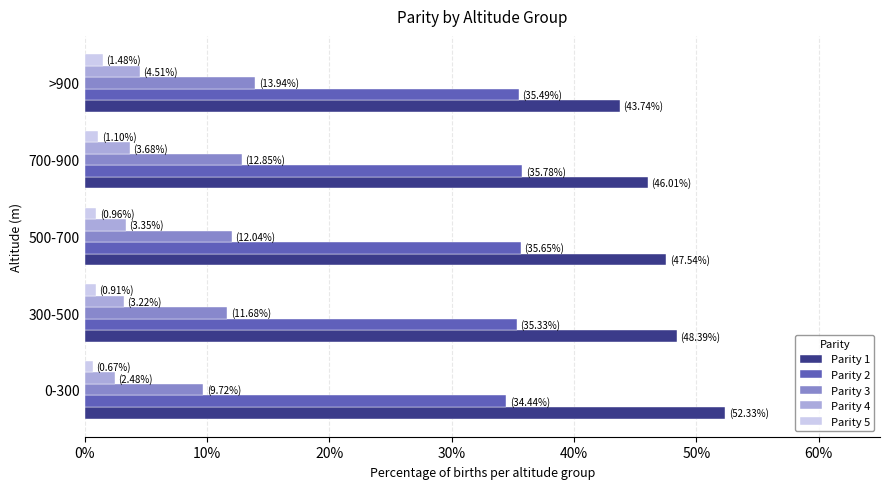

How many values in the Parity 1 series are below 47?

2